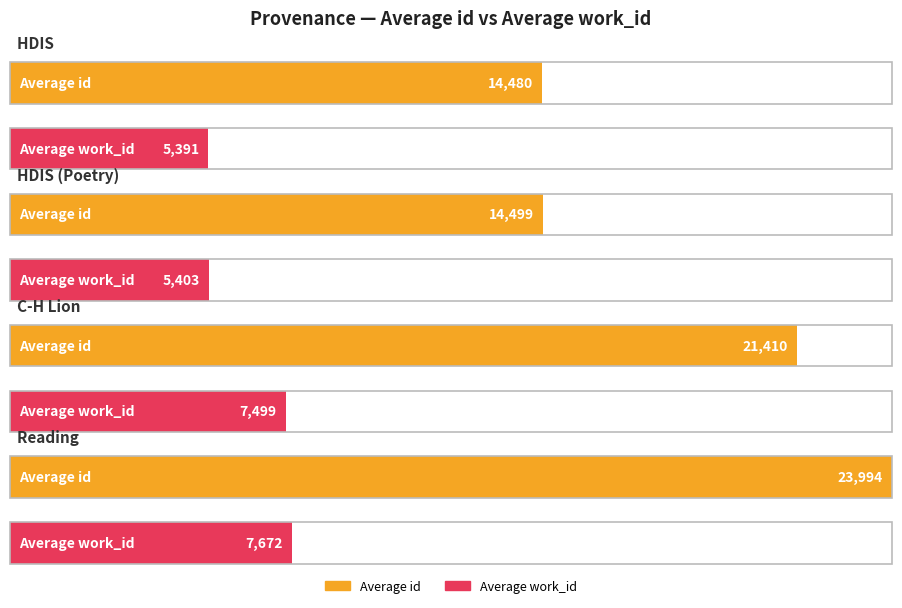

At which label does work_id first exceed 7499?

Reading